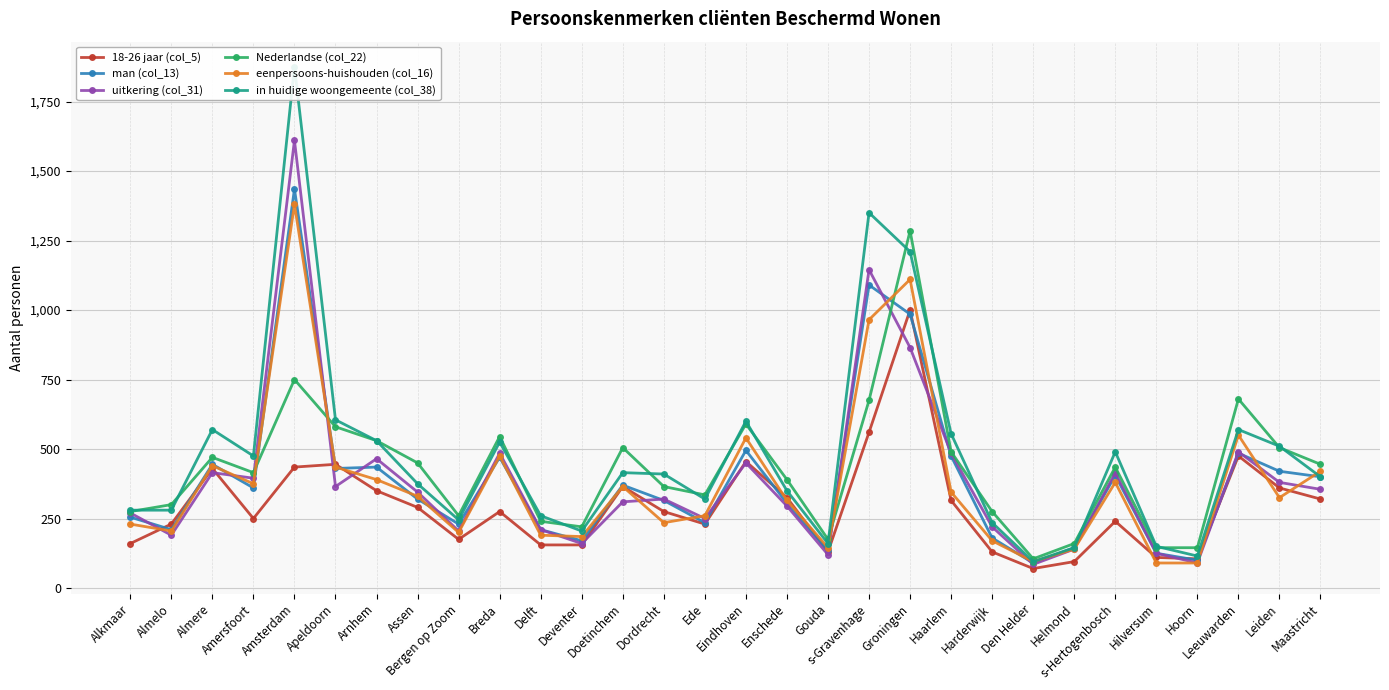

How many categories are shown in the chart?

30